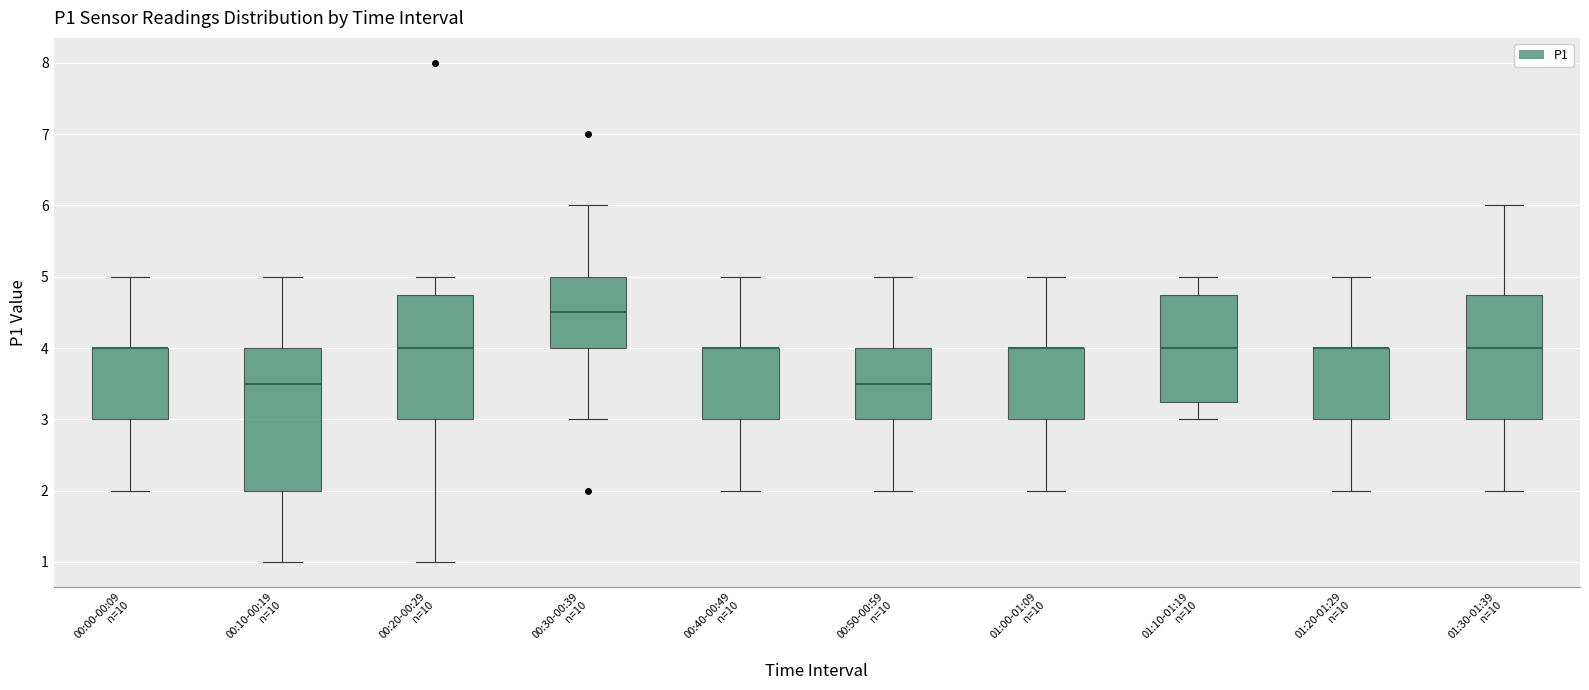

Reading left to right, transcribe this box plot: for each box, give where its median line is, the range the box spans, and where its two whiskers end, as read against the y-axis. The values are not printed on the chart, so give them approximately, as read against the axis.

00:00-00:09 n=10: median 4.0 (drawn on the box's upper edge), box 3.0 to 4.0, whiskers 2.0 to 5.0
00:10-00:19 n=10: median 3.5, box 2.0 to 4.0, whiskers 1.0 to 5.0
00:20-00:29 n=10: median 4.0, box 3.0 to 4.8, whiskers 1.0 to 5.0
00:30-00:39 n=10: median 4.5, box 4.0 to 5.0, whiskers 3.0 to 6.0
00:40-00:49 n=10: median 4.0 (drawn on the box's upper edge), box 3.0 to 4.0, whiskers 2.0 to 5.0
00:50-00:59 n=10: median 3.5, box 3.0 to 4.0, whiskers 2.0 to 5.0
01:00-01:09 n=10: median 4.0 (drawn on the box's upper edge), box 3.0 to 4.0, whiskers 2.0 to 5.0
01:10-01:19 n=10: median 4.0, box 3.3 to 4.8, whiskers 3.0 to 5.0
01:20-01:29 n=10: median 4.0 (drawn on the box's upper edge), box 3.0 to 4.0, whiskers 2.0 to 5.0
01:30-01:39 n=10: median 4.0, box 3.0 to 4.8, whiskers 2.0 to 6.0